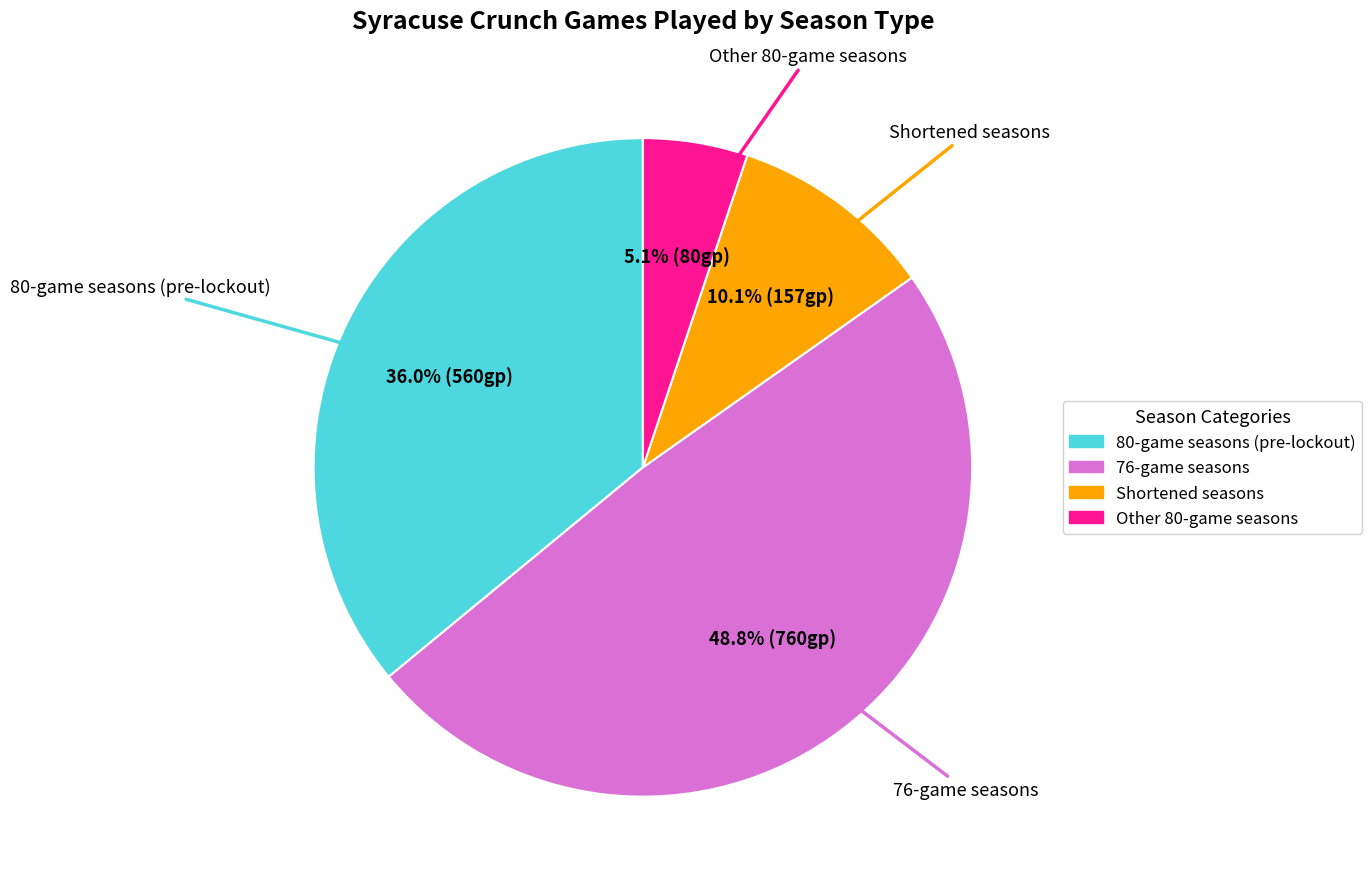

Which slice is the smallest?

Other 80-game seasons